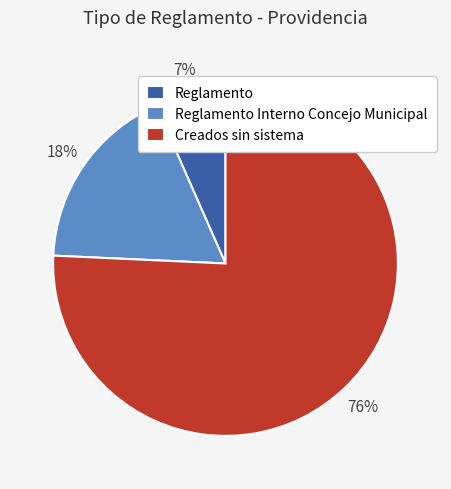

True or false: Reglamento accounts for 1% of the total.

False